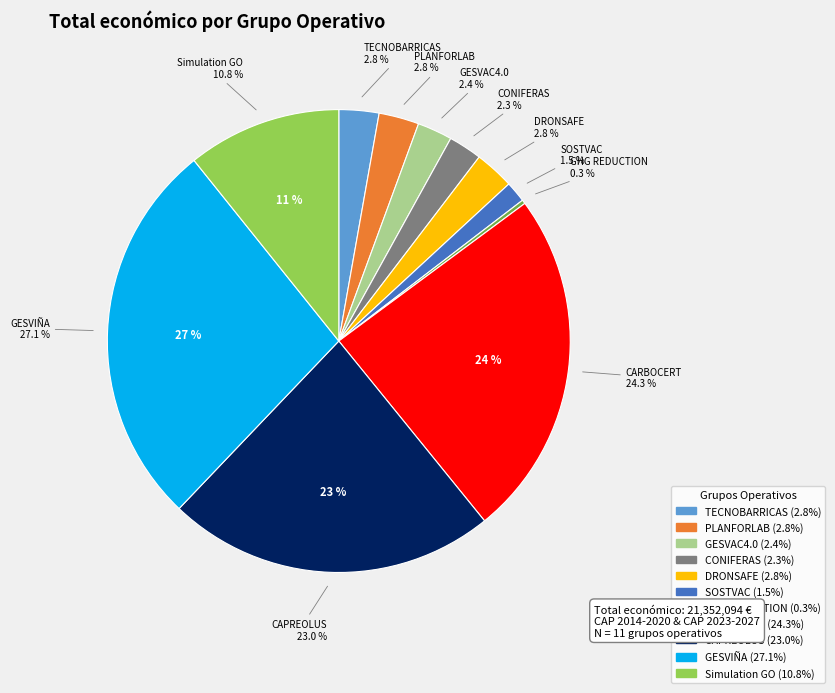

To the nearest percent, what is the difference between the largest and smallest slice percentages?

27%